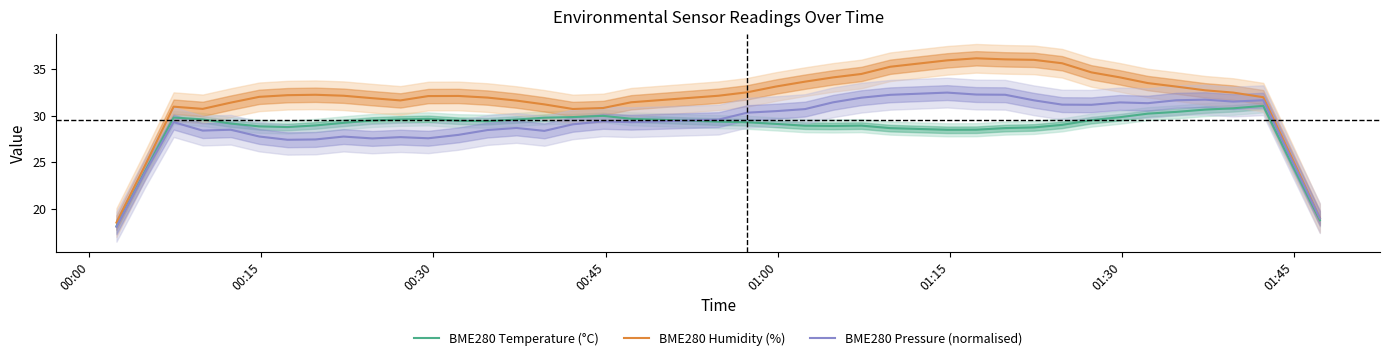

How many values in the BME280 Pressure (normalised) series exceed 29?

23